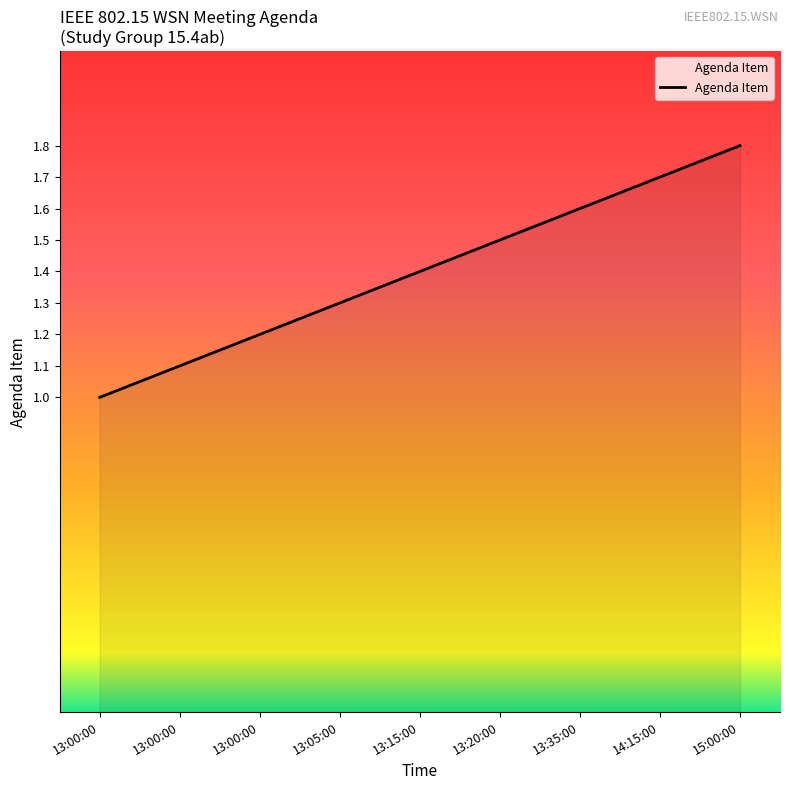

What is the difference between the maximum and minimum values?

0.8